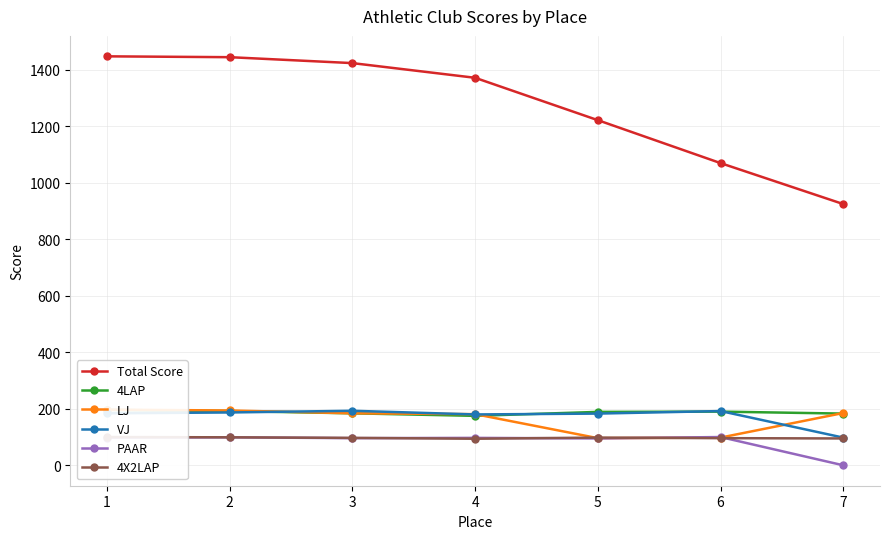

What is the sum of all VJ values?

1217